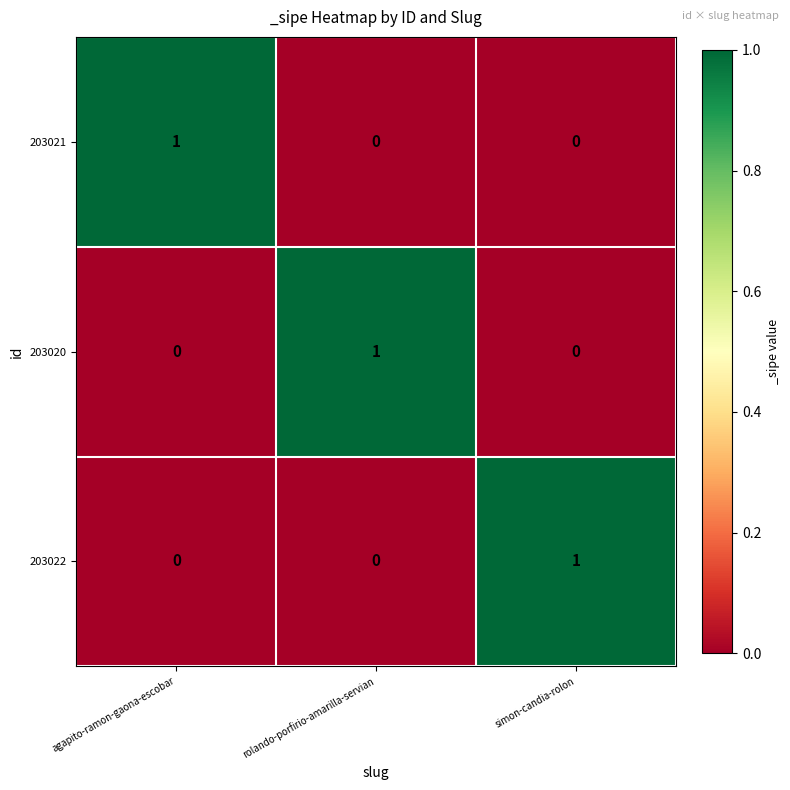

At how many categories does at least one series exceed 0?

3